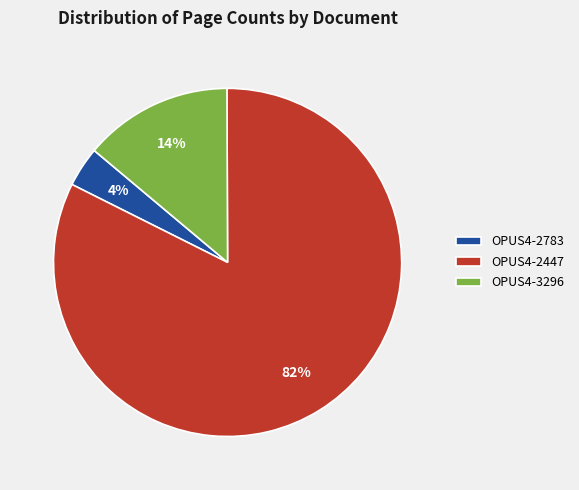

Combined, do OPUS4-2447 and OPUS4-2783 account for over 50%?

Yes